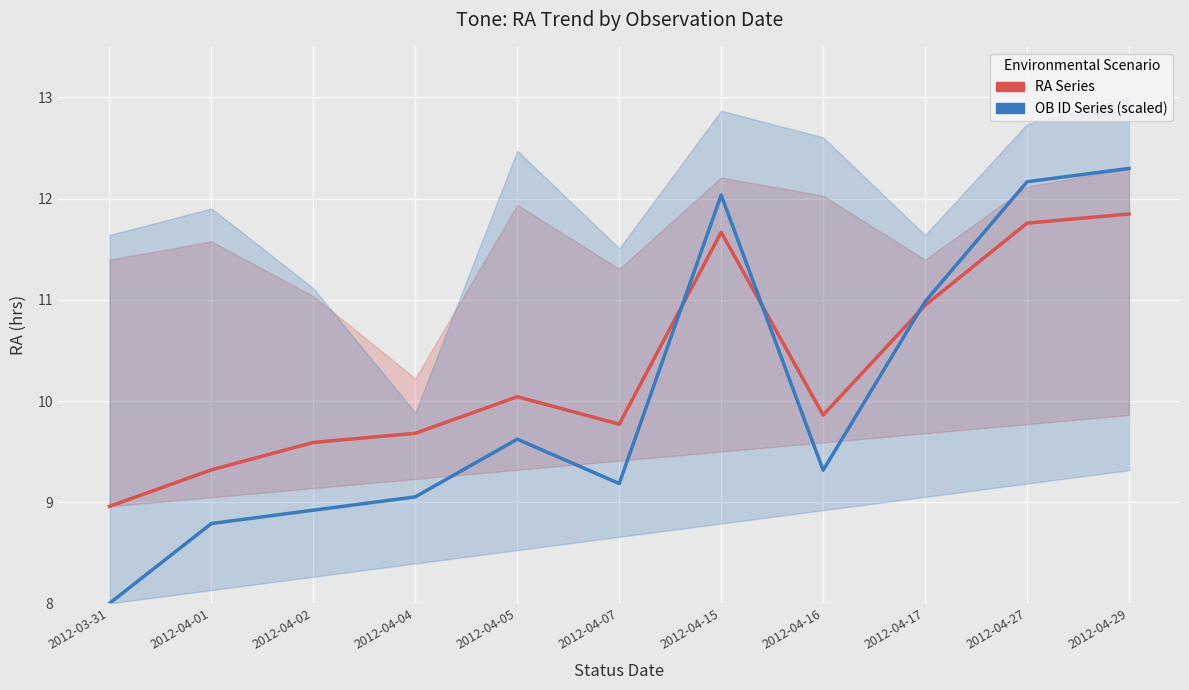

Which has a higher value, 2012-04-05 or 2012-04-07?

2012-04-05